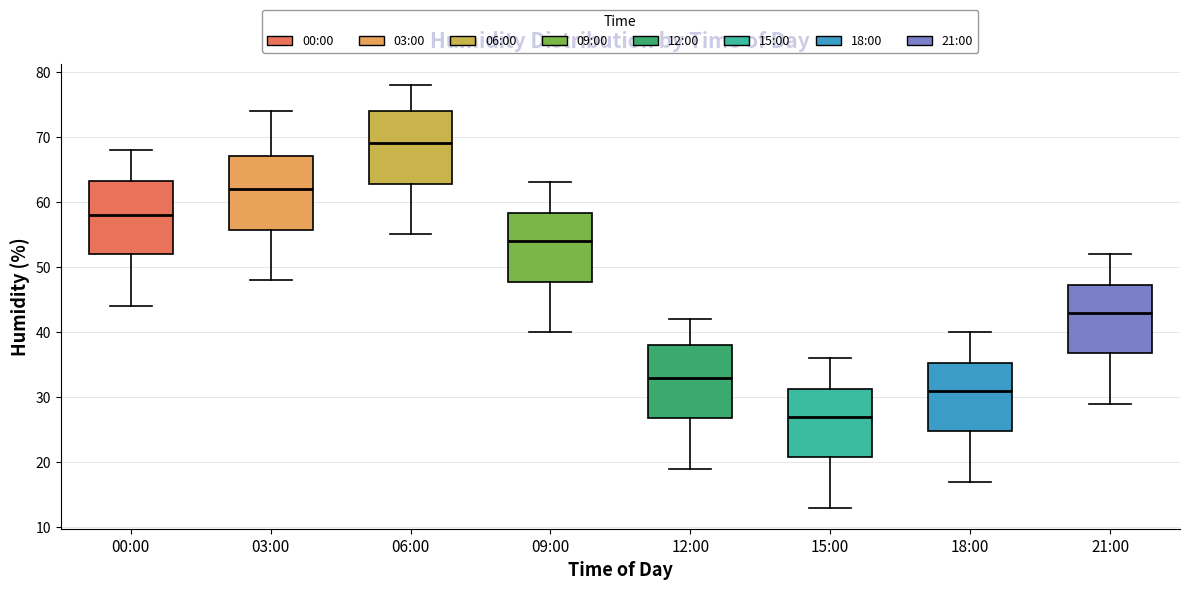

Reading left to right, read every box against the y-axis: the position of its median line, the range the box covers, and the ends of its whiskers. The values are not printed on the chart, so give them approximately, as read against the axis.

00:00: median 58, box 52 to 63, whiskers 44 to 68
03:00: median 62, box 56 to 67, whiskers 48 to 74
06:00: median 69, box 63 to 74, whiskers 55 to 78
09:00: median 54, box 48 to 58, whiskers 40 to 63
12:00: median 33, box 27 to 38, whiskers 19 to 42
15:00: median 27, box 21 to 31, whiskers 13 to 36
18:00: median 31, box 25 to 35, whiskers 17 to 40
21:00: median 43, box 37 to 47, whiskers 29 to 52